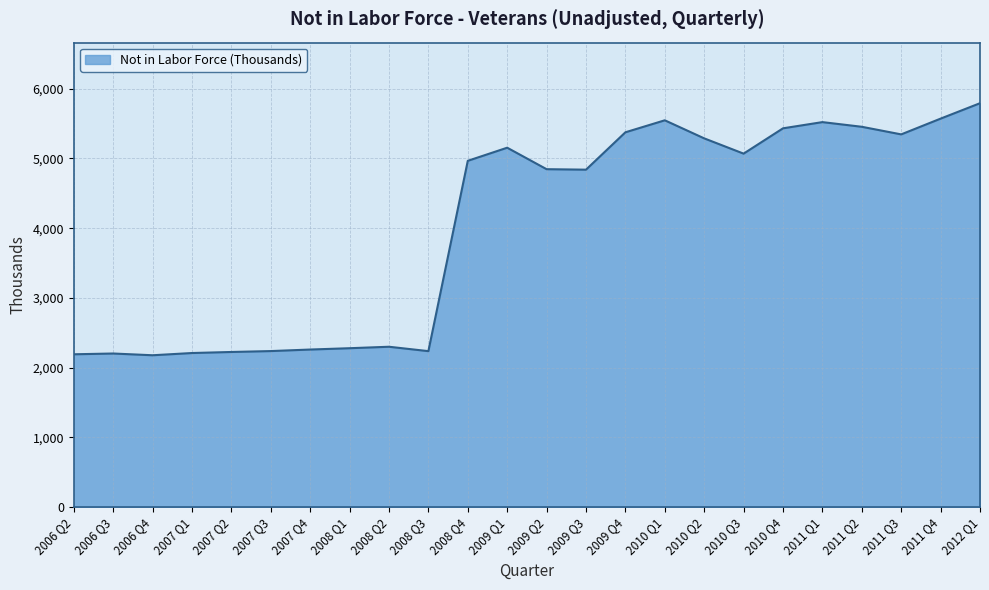

What is the maximum value shown in the chart?

5792